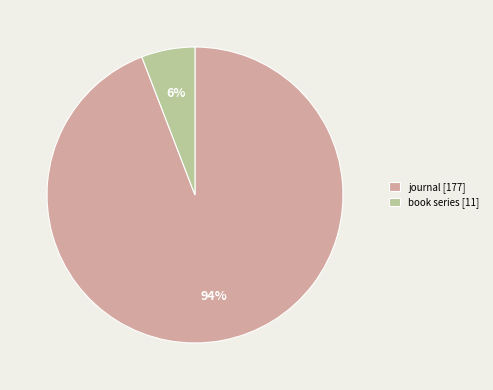

What is the largest slice in the pie chart?

journal